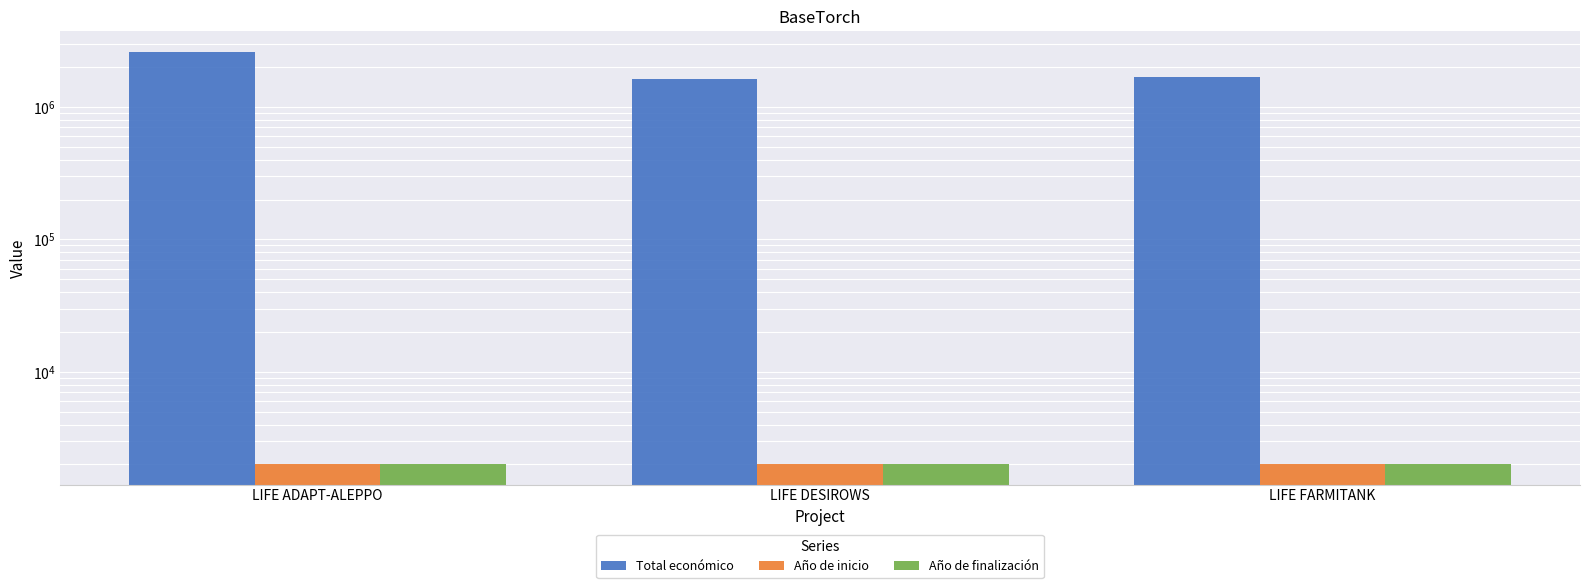

Reading left to right, what are all the values shown in this chart?

Total económico: LIFE ADAPT-ALEPPO=2606279	LIFE DESIROWS=1614051	LIFE FARMITANK=1669400
Año de inicio: LIFE ADAPT-ALEPPO=2021	LIFE DESIROWS=2020	LIFE FARMITANK=2021
Año de finalización: LIFE ADAPT-ALEPPO=2025	LIFE DESIROWS=2024	LIFE FARMITANK=2024